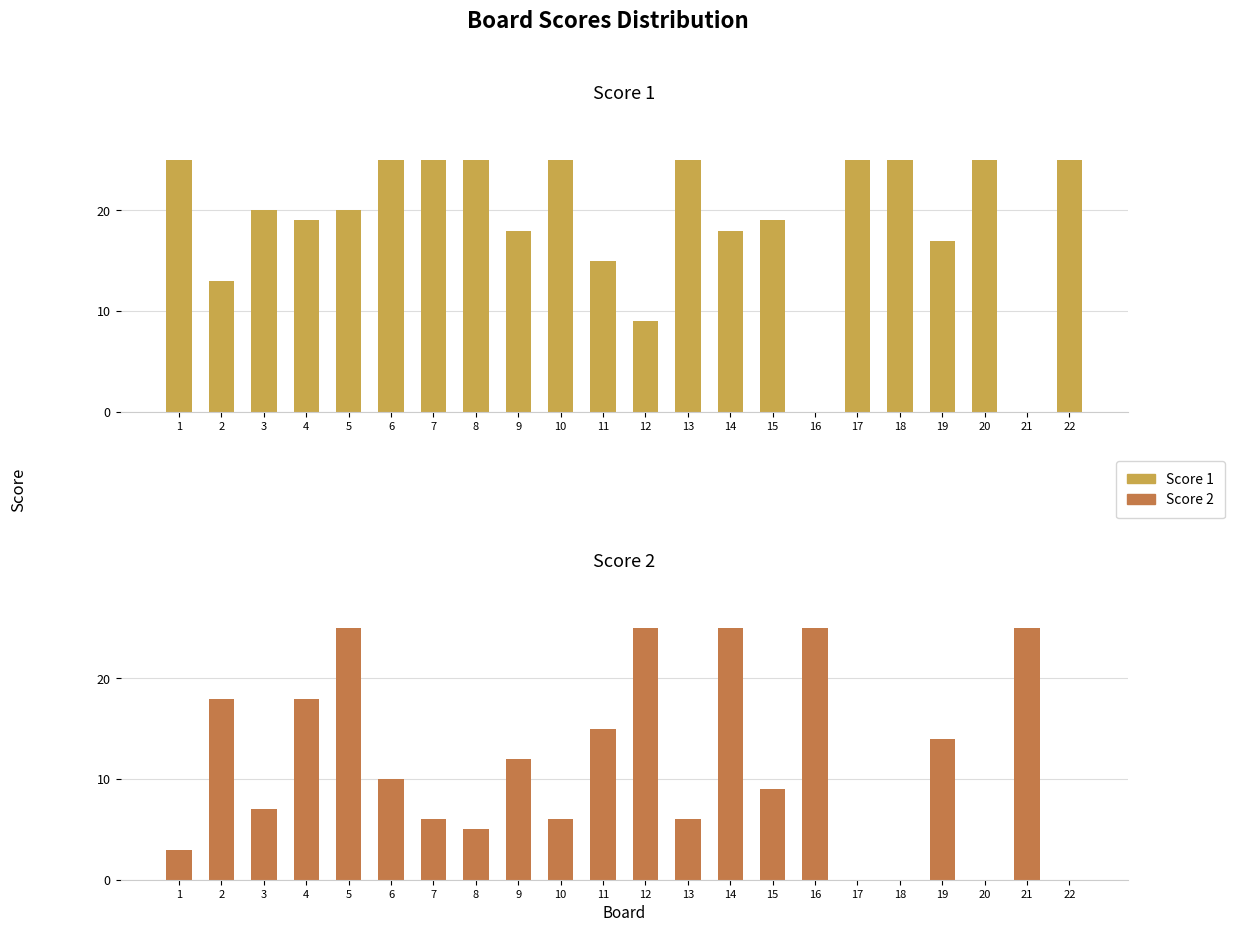

Reading right to left, list all the values displayed in this chart.

Score 1: 22=25	21=0	20=25	19=17	18=25	17=25	16=0	15=19	14=18	13=25	12=9	11=15	10=25	9=18	8=25	7=25	6=25	5=20	4=19	3=20	2=13	1=25
Score 2: 22=0	21=25	20=0	19=14	18=0	17=0	16=25	15=9	14=25	13=6	12=25	11=15	10=6	9=12	8=5	7=6	6=10	5=25	4=18	3=7	2=18	1=3